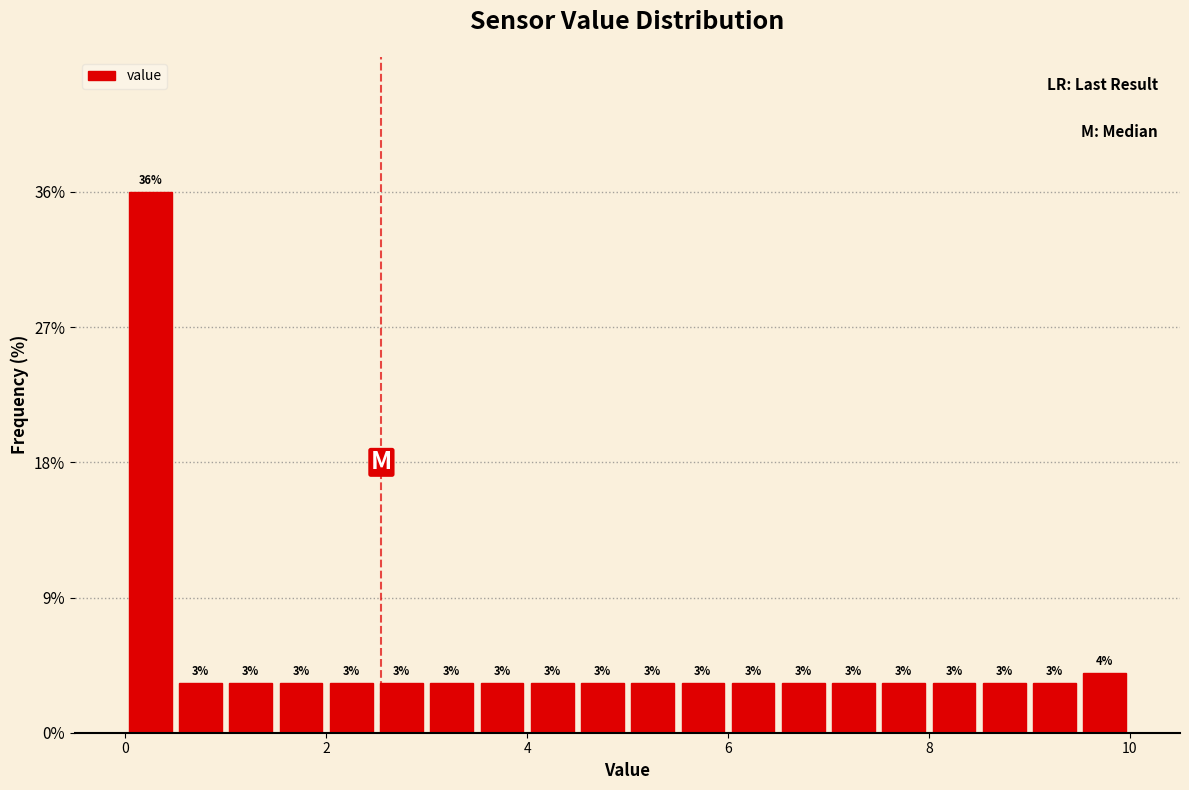

Around what value on the x-axis is the tallest bar? Give the approximate position of its centre, as read against the axis.

0.2